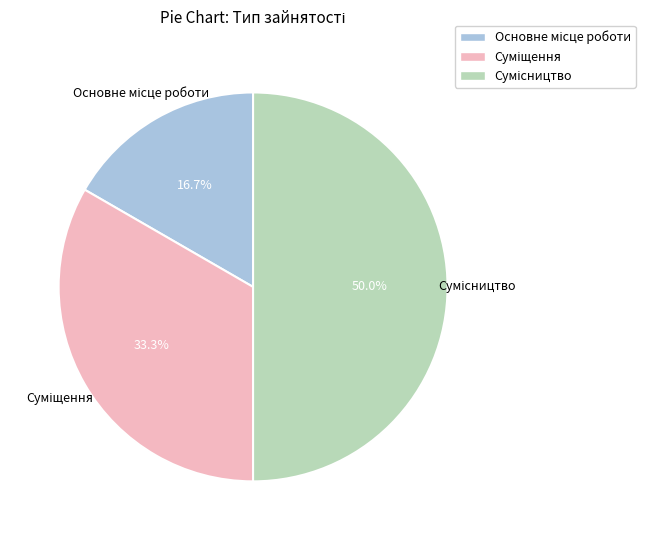

How many slices are in this pie chart?

3